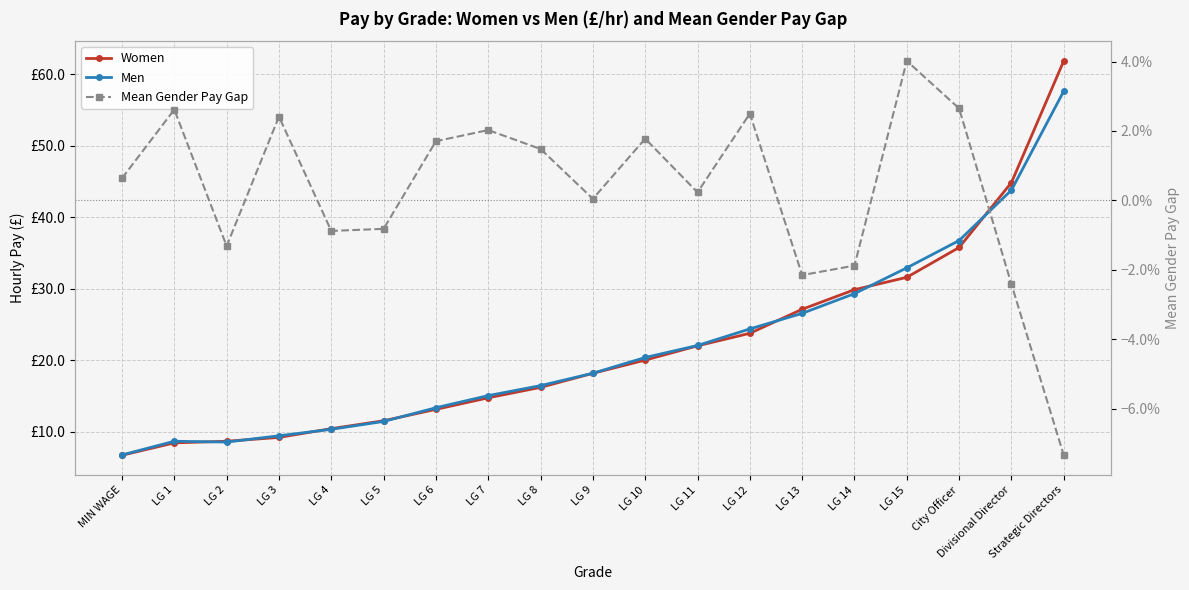

What is the lowest value of the Women series?

6.7